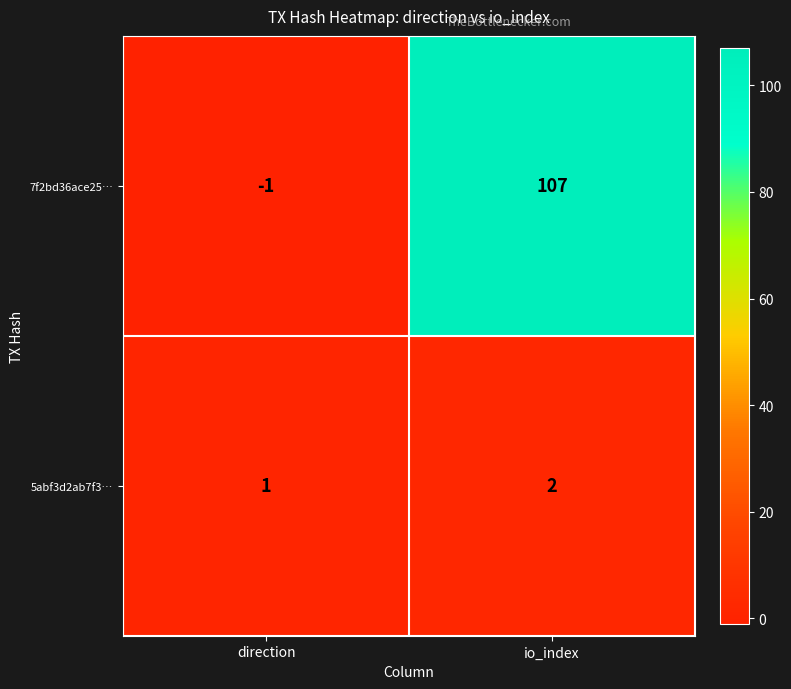

Is it true that 7f2bd36ace25… equals -1 at direction?

True